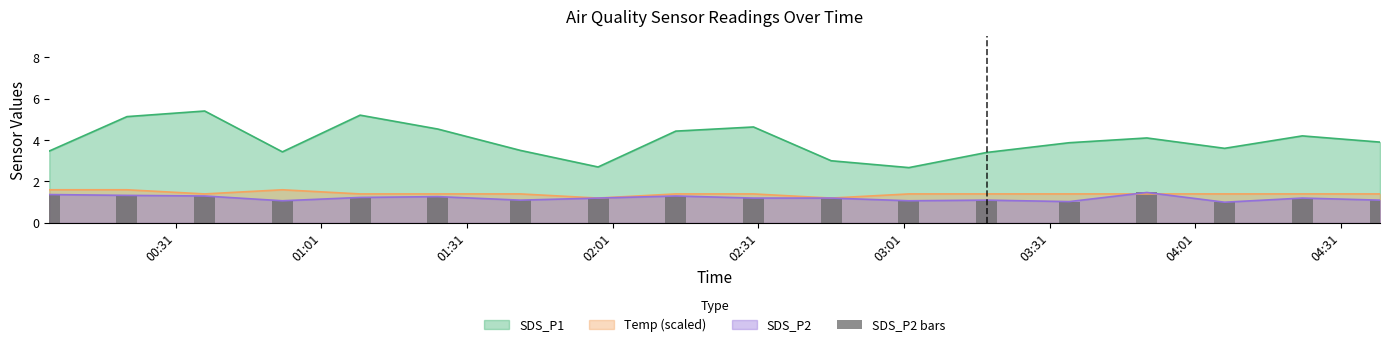

True or false: SDS_P1 and SDS_P2 cross at least once.

False